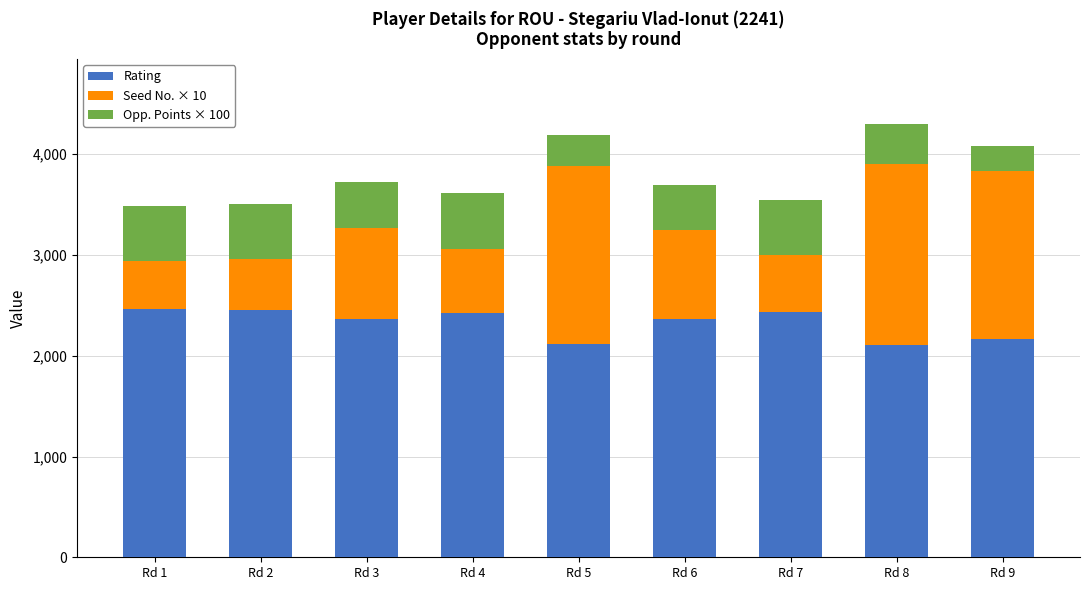

What is the minimum value for Rating?

2109